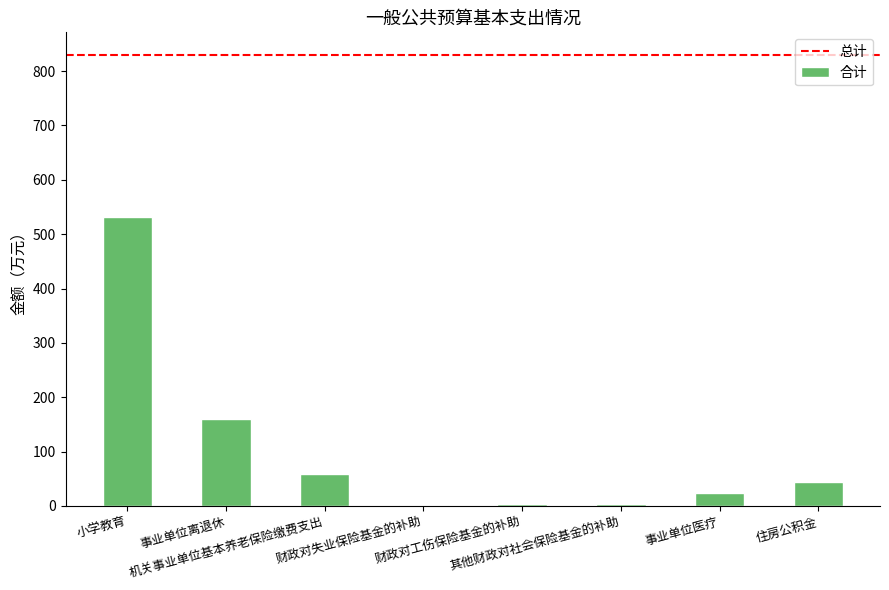

Are the bars horizontal?

No